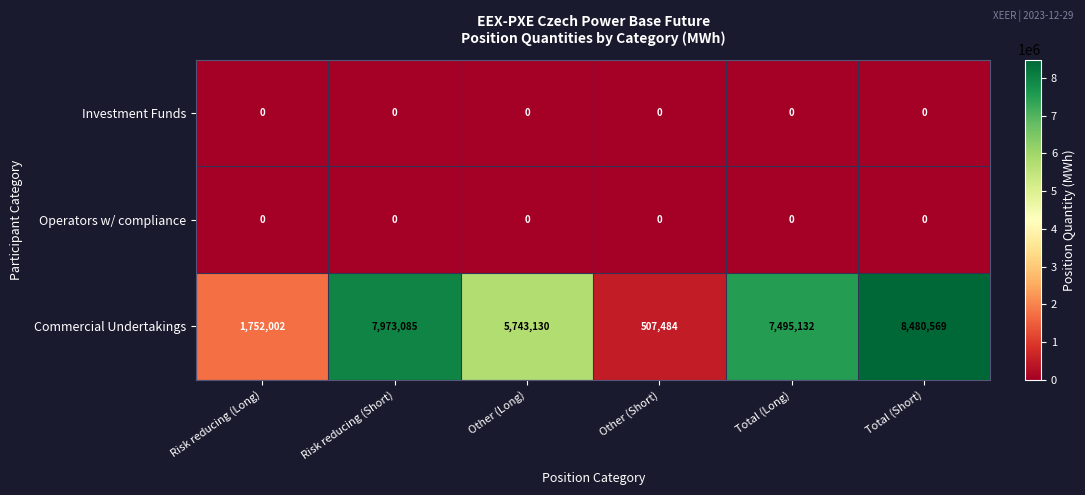

Which series has the largest total across all categories?

Commercial Undertakings